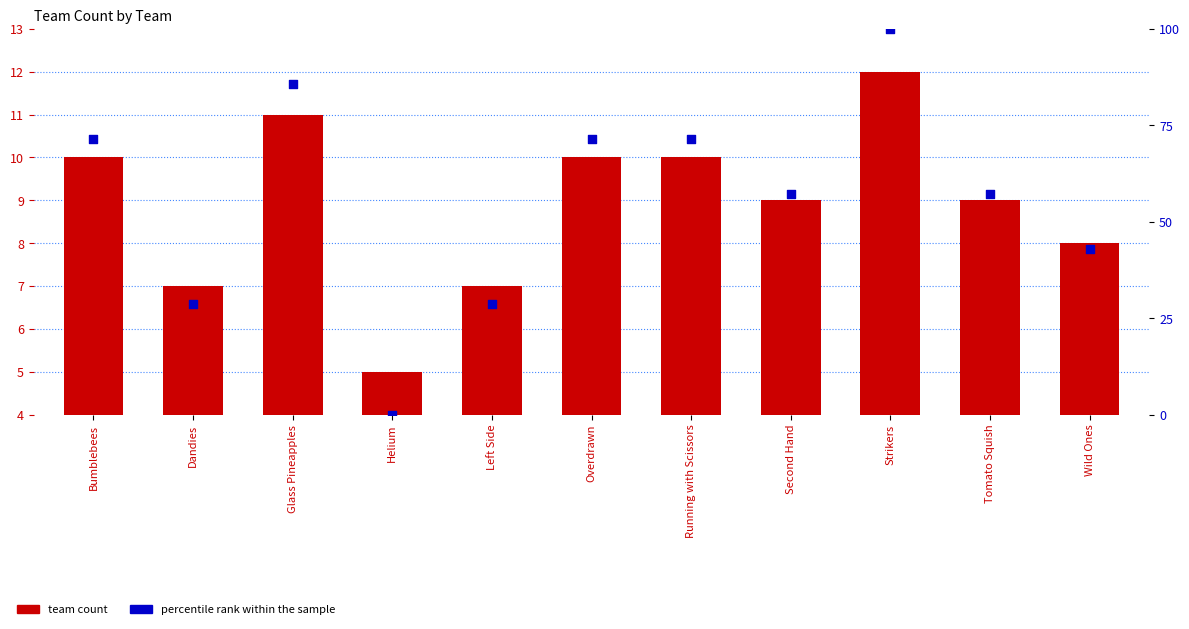

What is the total value across all series at Running with Scissors?

81.4